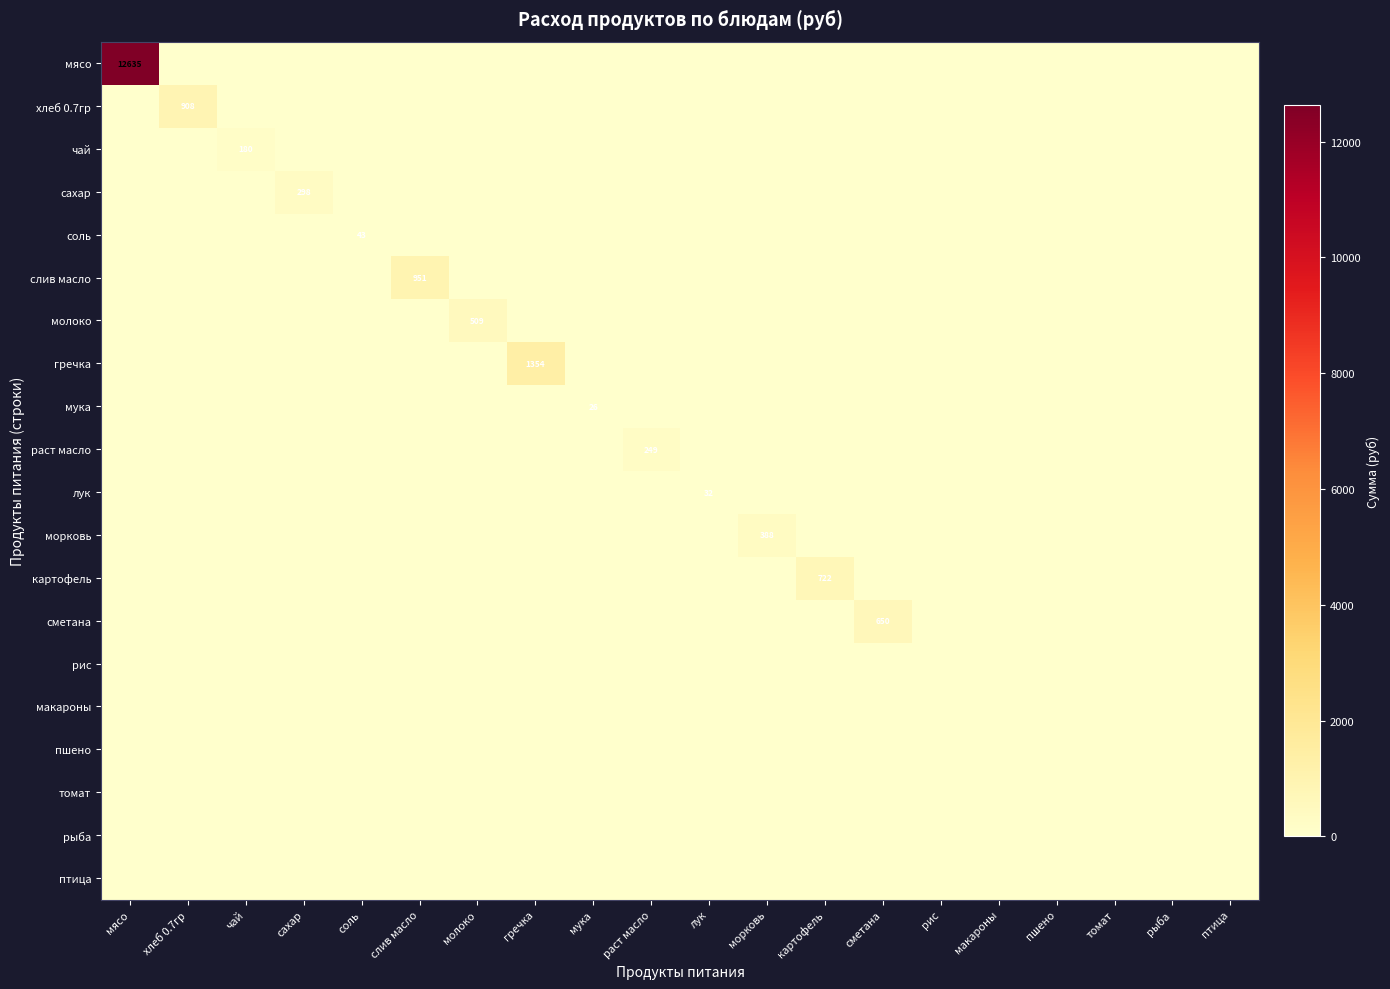

At which label is гречка closest to 676?

мясо